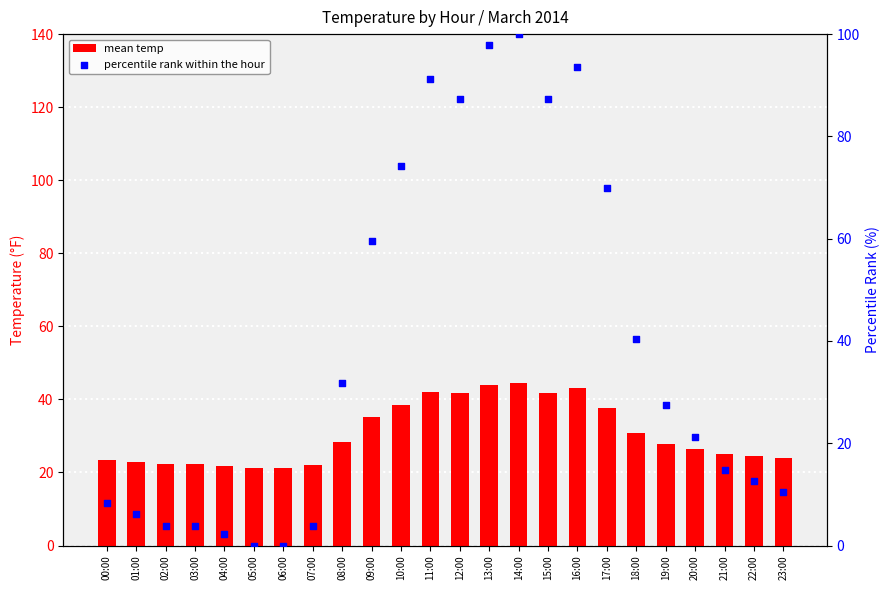

Which series has the largest total across all categories?

percentile rank within the hour